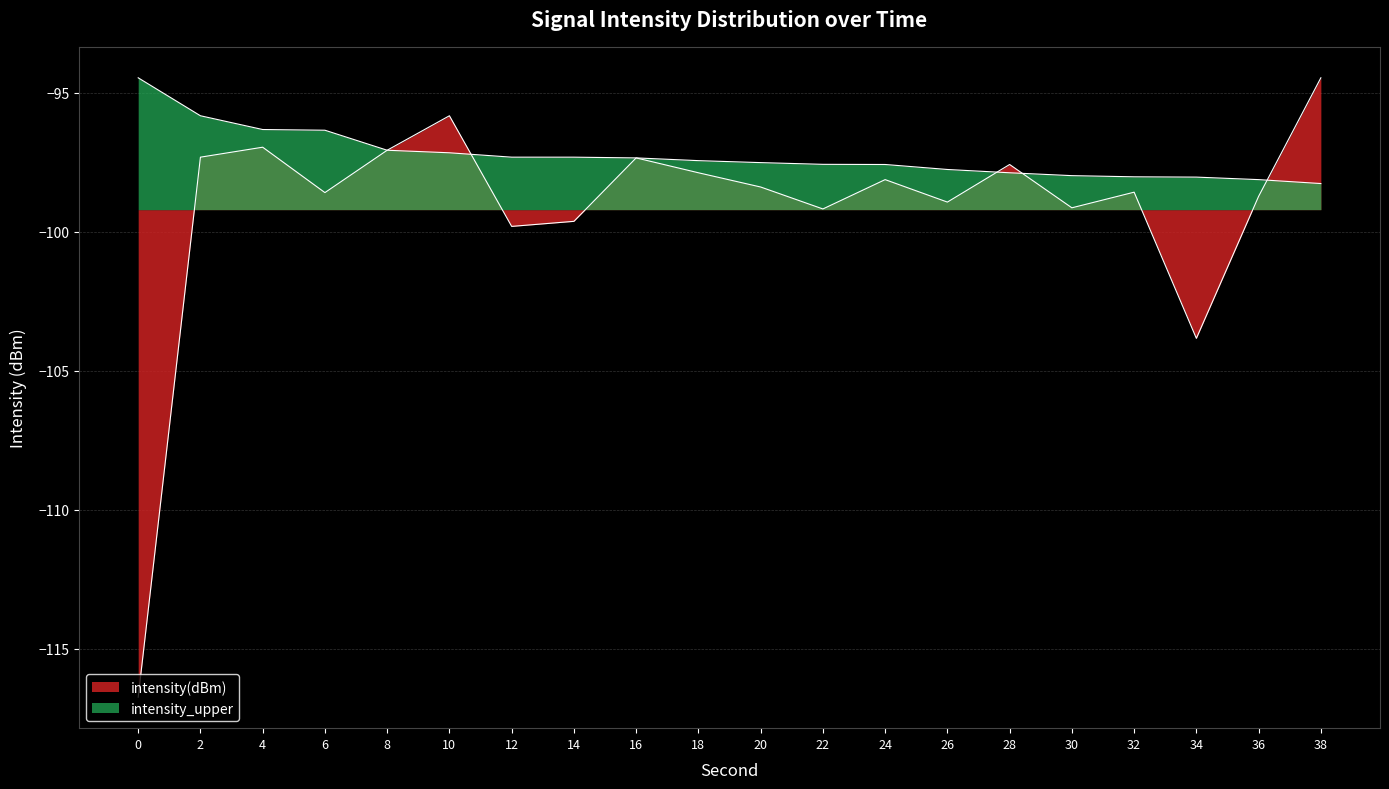

Which series has the largest total across all categories?

intensity_upper